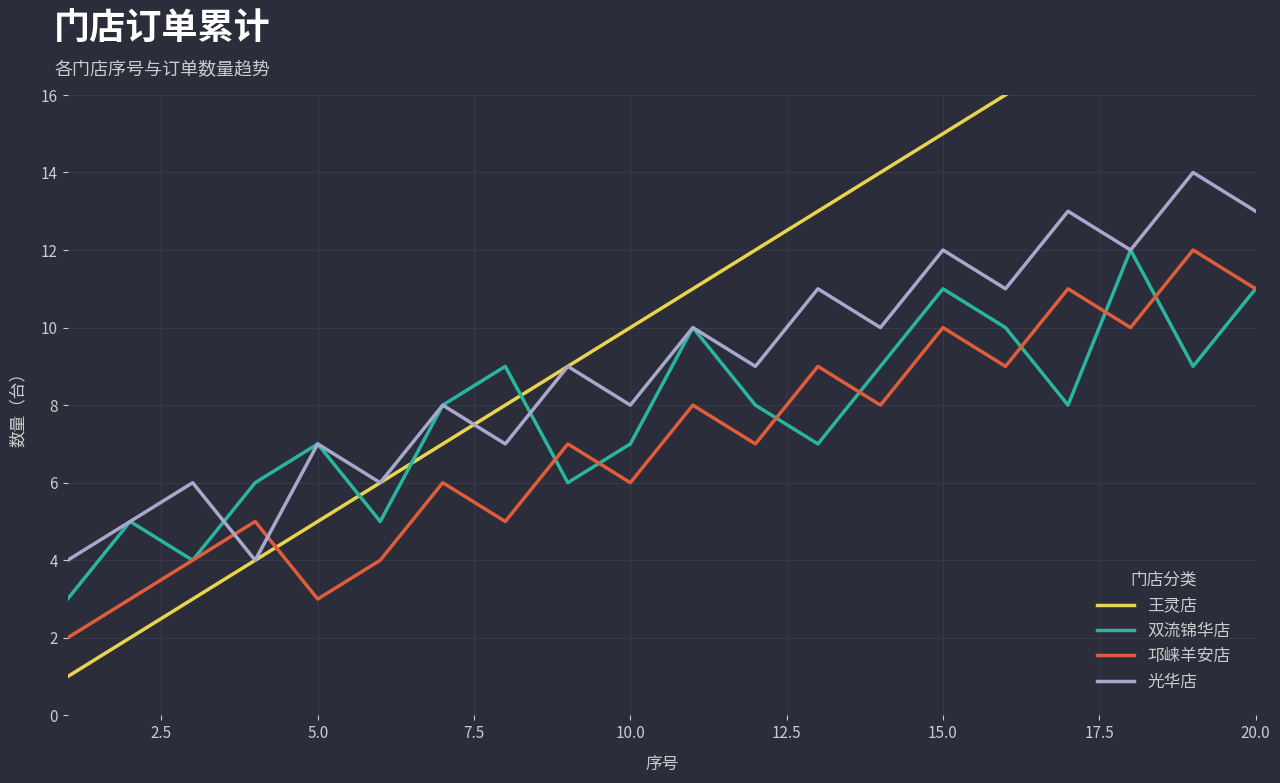

Which series ends up on top after the final intersection of 双流锦华店 and 光华店?

光华店